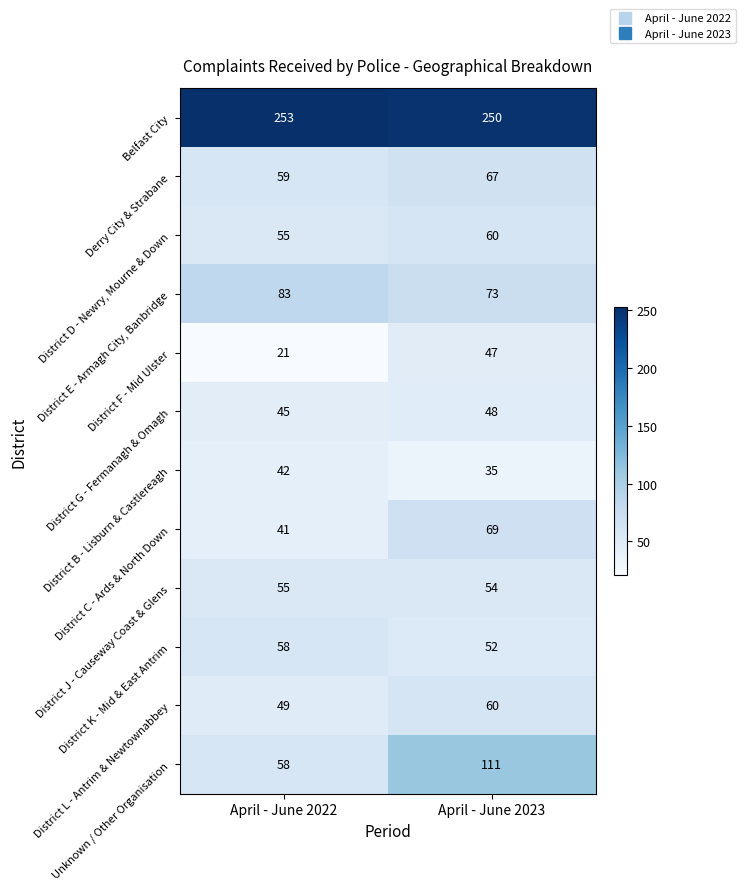

What is the sum of the District F - Mid Ulster values at April - June 2022 and April - June 2023?

68